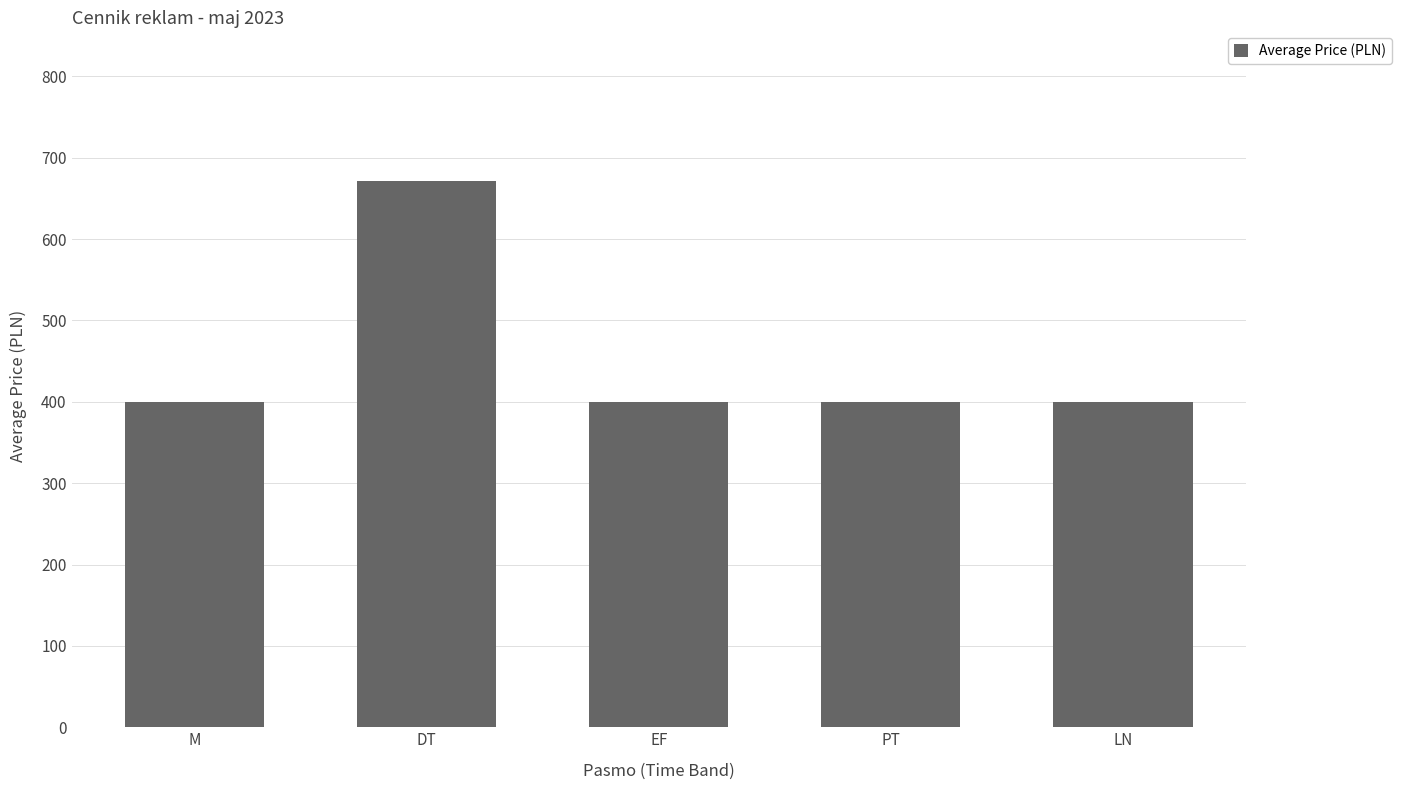

How many distinct data groups are displayed?

1